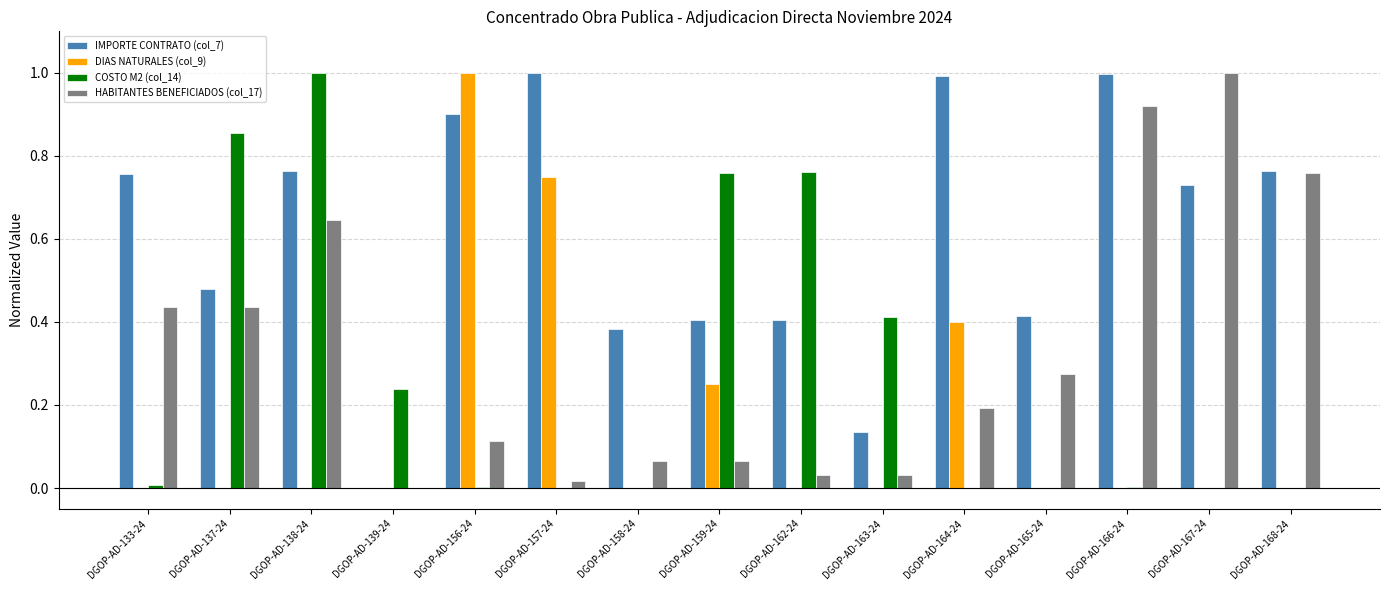

The value of HABITANTES BENEFICIADOS (col_17) at DGOP-AD-165-24 is 0.4. True or false?

False